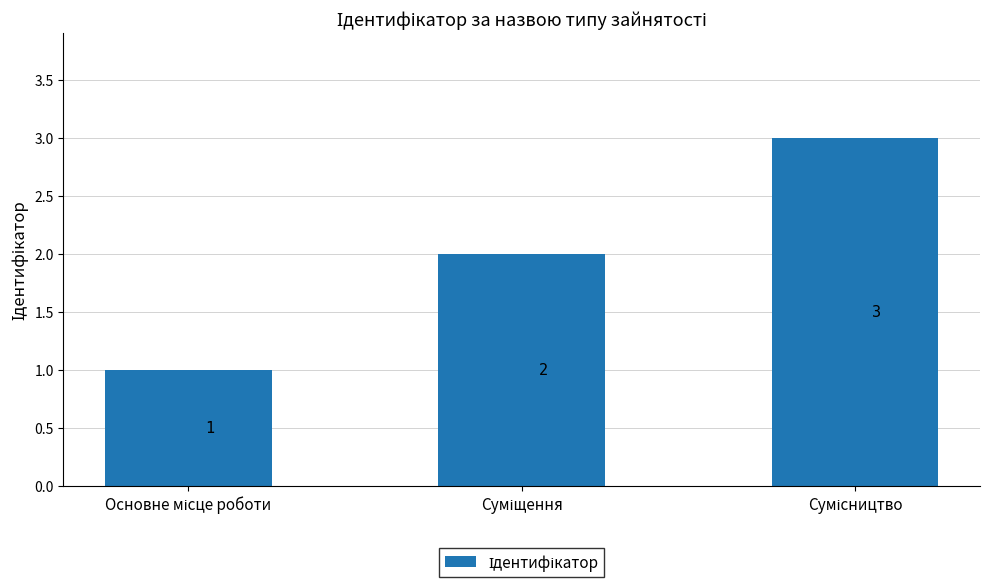

What is the greatest value displayed?

3